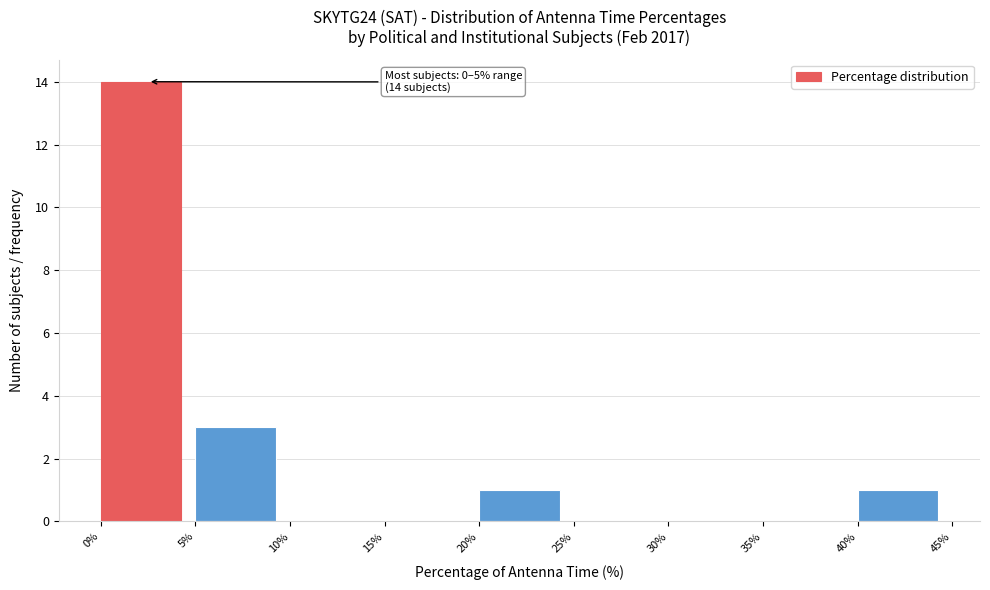

Over which range of the x-axis is the bar tallest?

0% to 5%